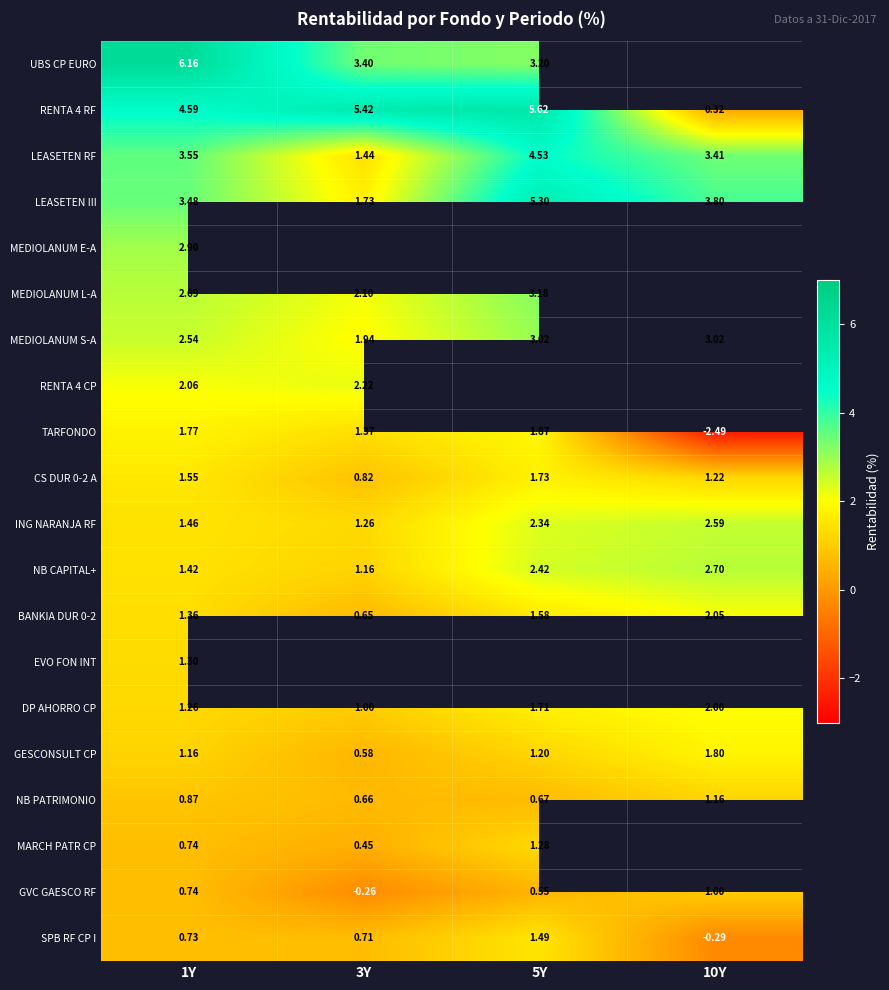

Is the value of TARFONDO at 3Y greater than the value of GESCONSULT CP at 3Y?

Yes